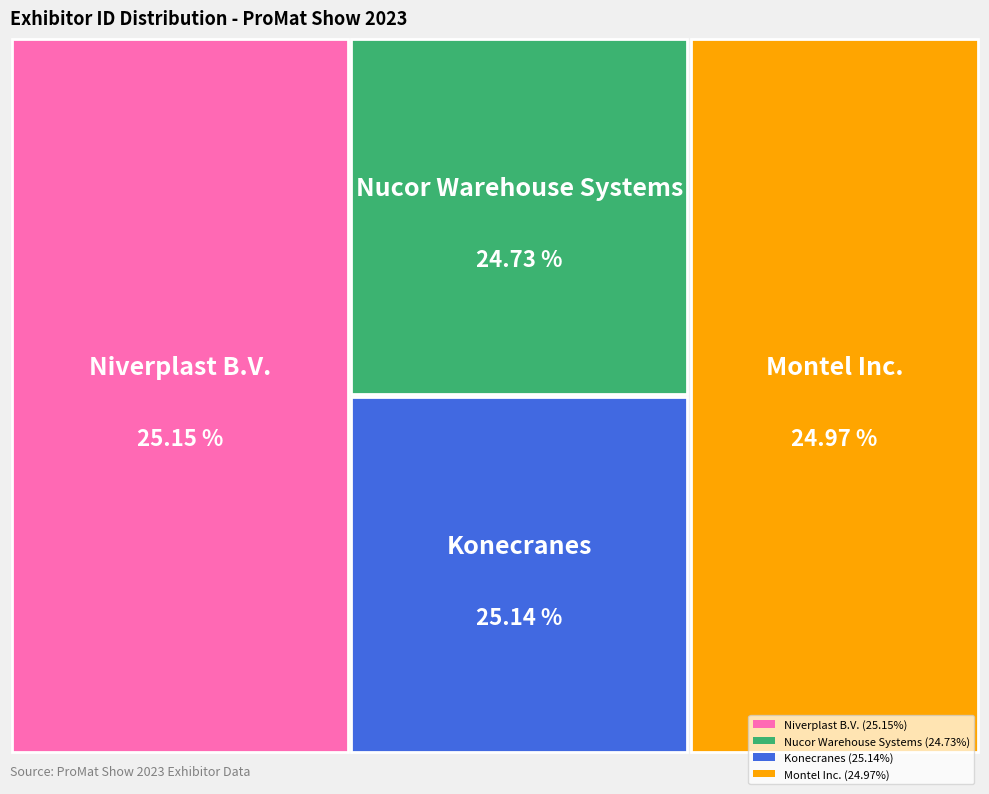

What percentage is the Konecranes slice, to the nearest percent?

25%